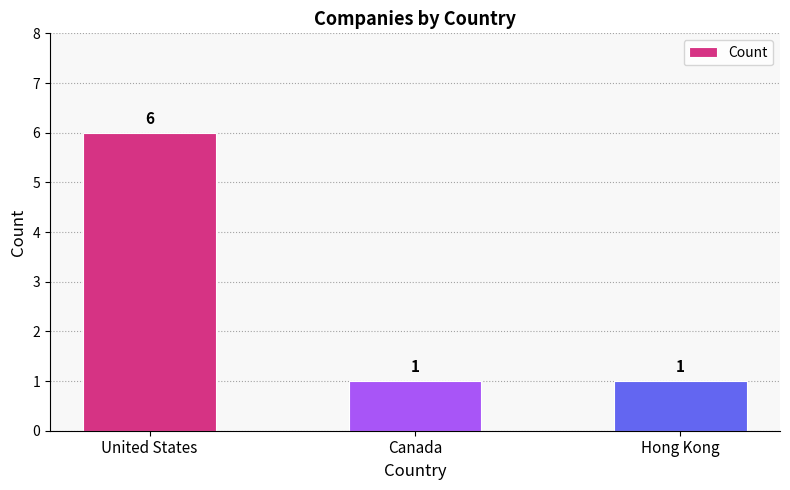

Does the chart contain stacked bars?

No